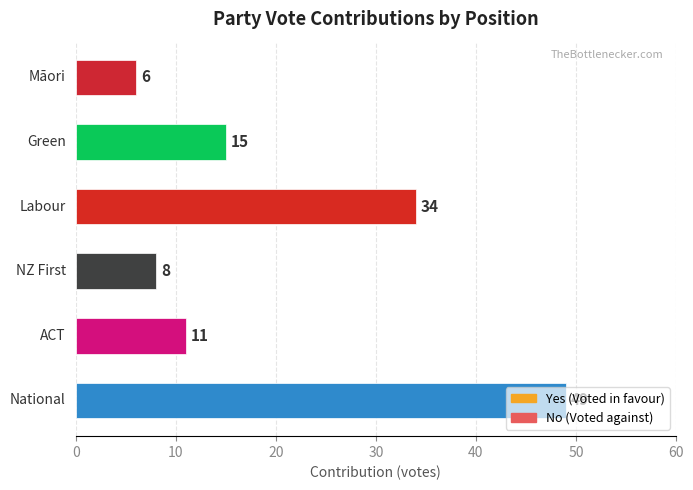

How many bars are there in total?

6